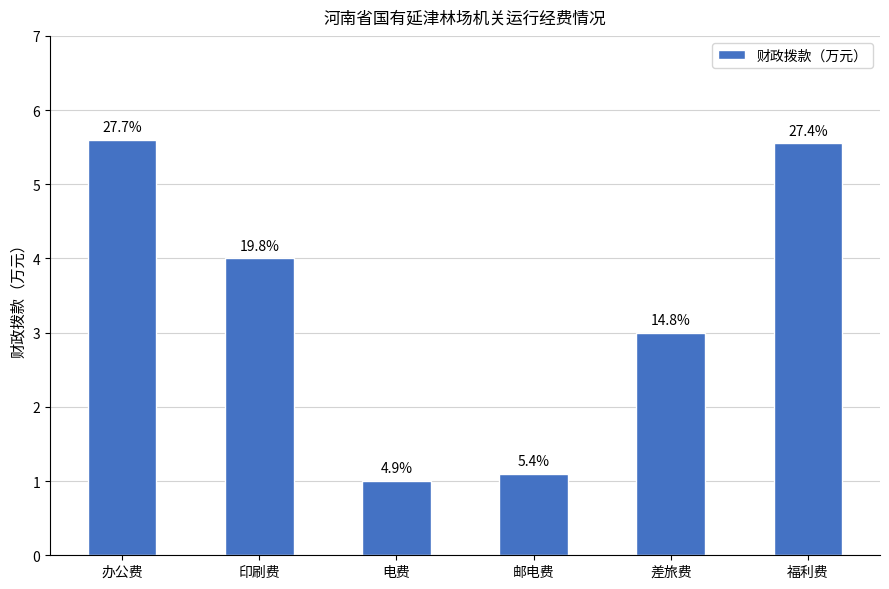

How many bars are there in total?

6